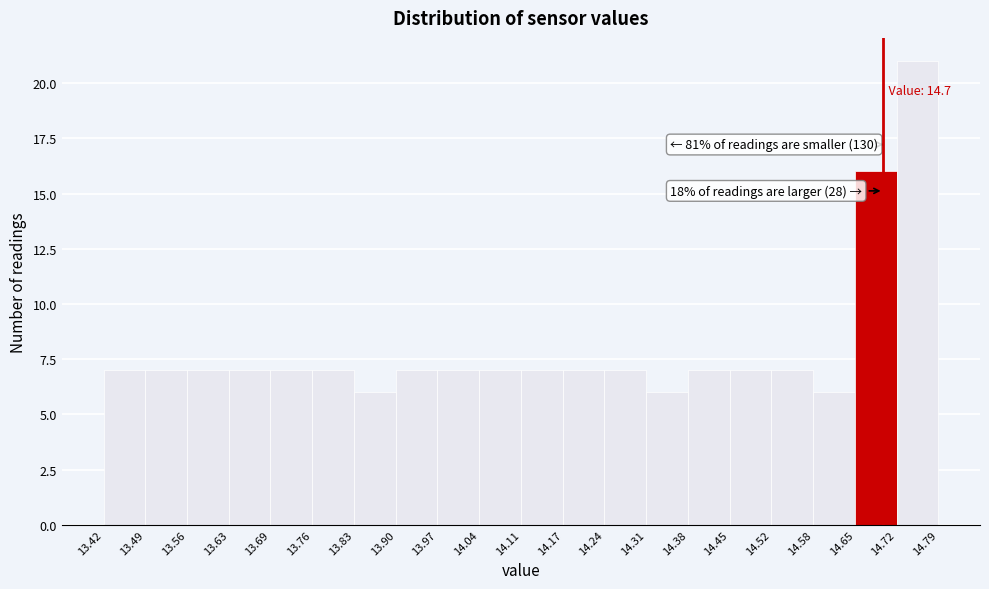

Over which range of the x-axis is the bar tallest?

14.72 to 14.79